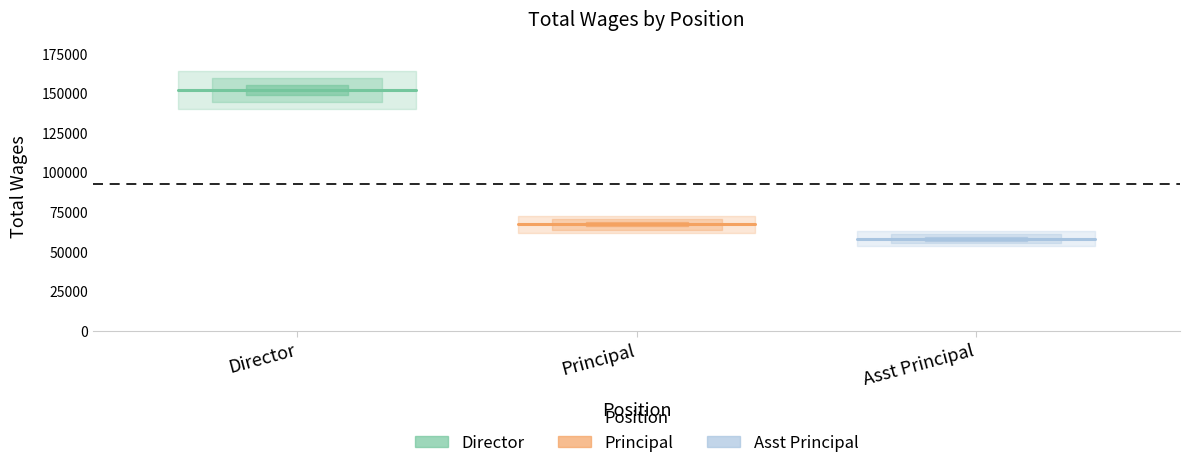

Rank the series at Principal from lowest to highest value.

Asst Principal, Principal, Director